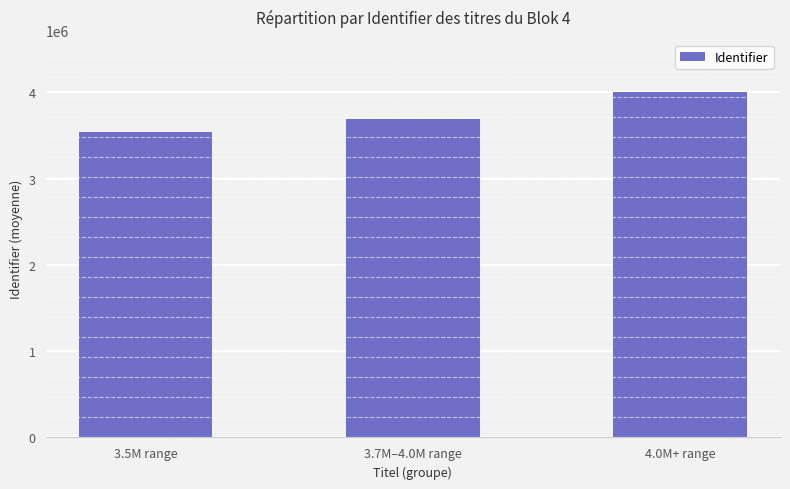

How many distinct data groups are displayed?

1